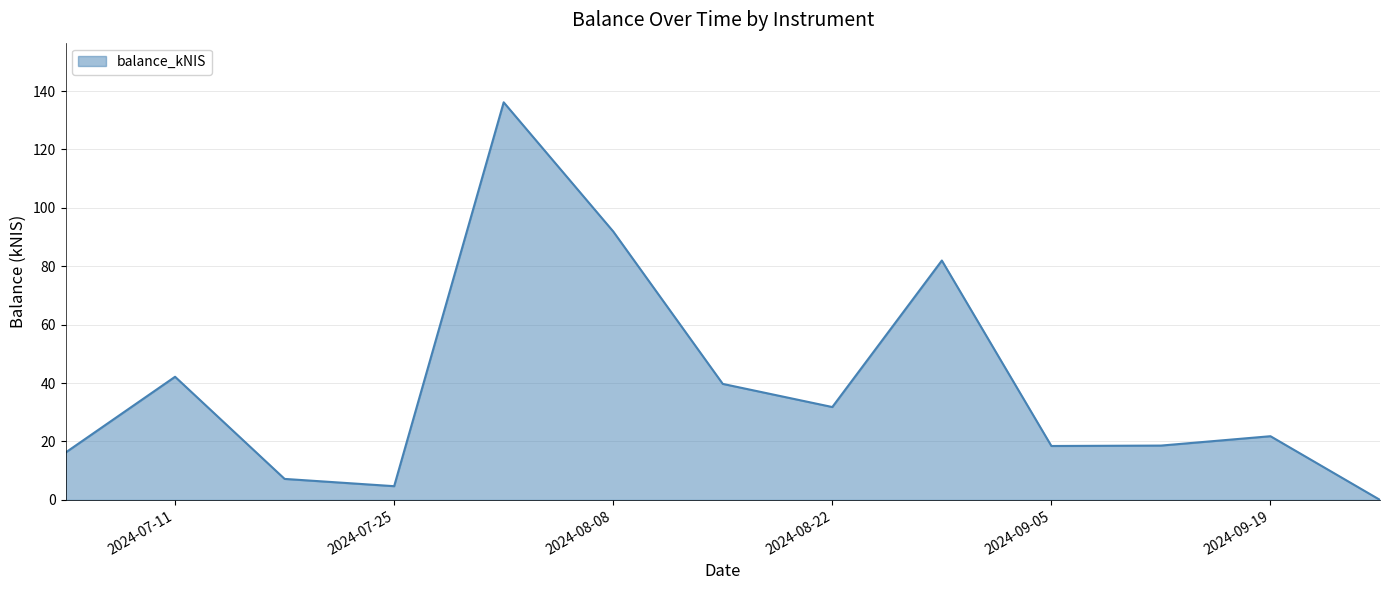

What is the difference between the maximum and minimum values?

136.1